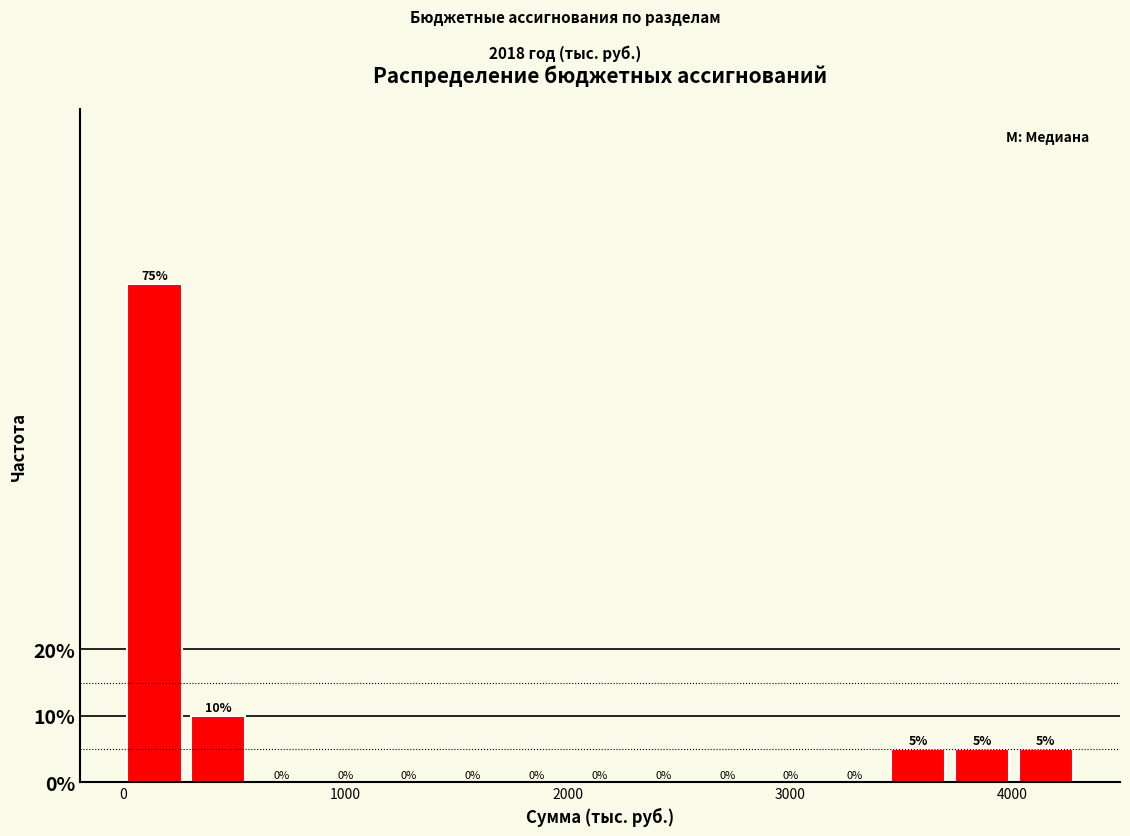

Around what value on the x-axis is the tallest bar? Give the approximate position of its centre, as read against the axis.

100